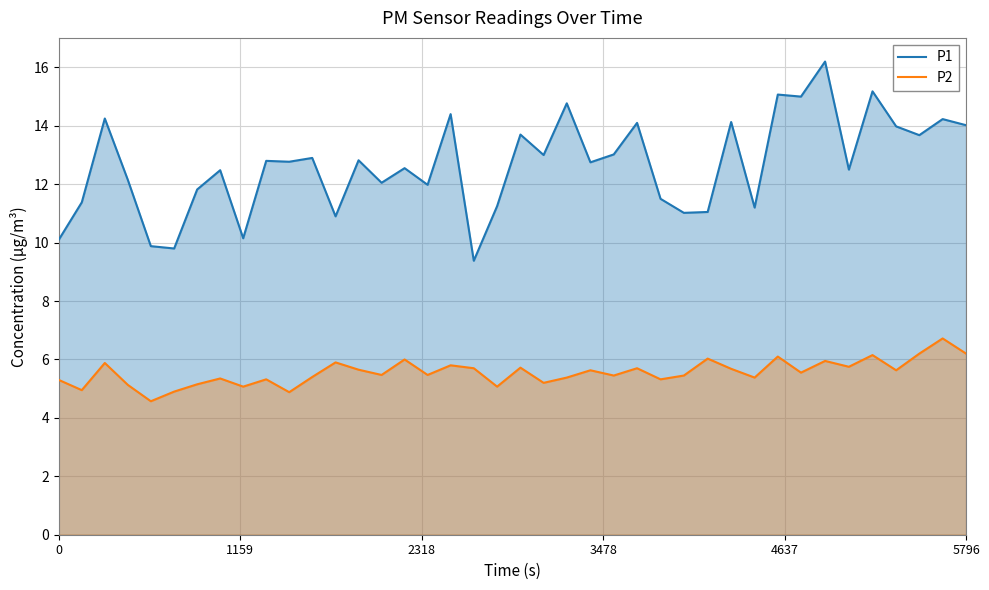

True or false: P1 and P2 intersect in this chart.

False